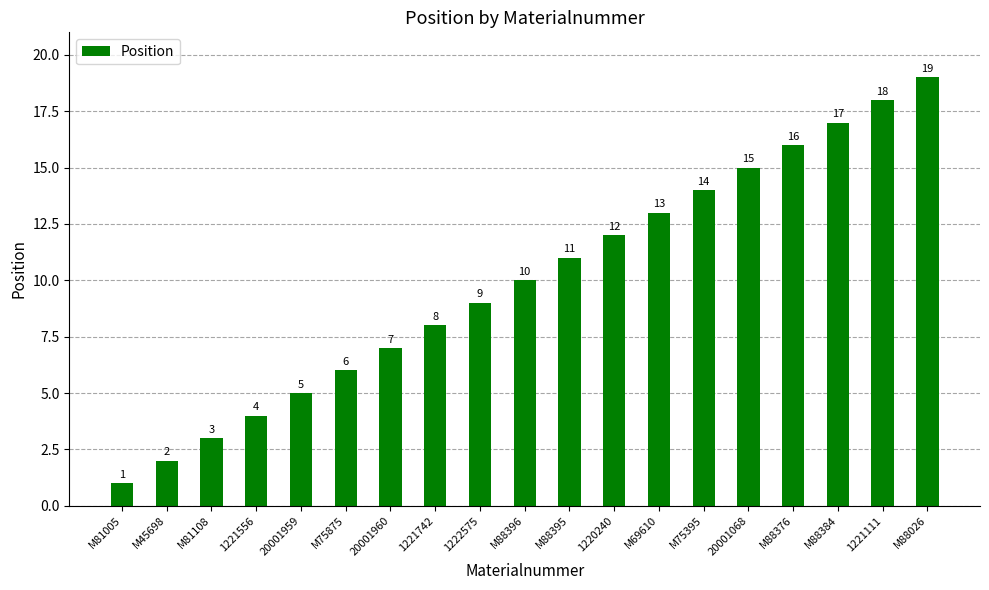

Rank the categories by value from lowest to highest.

M81005, M45698, M81108, 1221556, 20001959, M75875, 20001960, 1221742, 1222575, M88396, M88395, 1220240, M69610, M75395, 20001068, M88376, M88384, 1221111, M88026